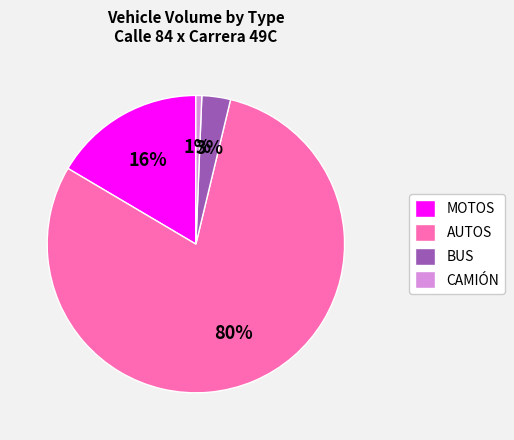

Rank the categories by value from lowest to highest.

CAMIÓN, BUS, MOTOS, AUTOS